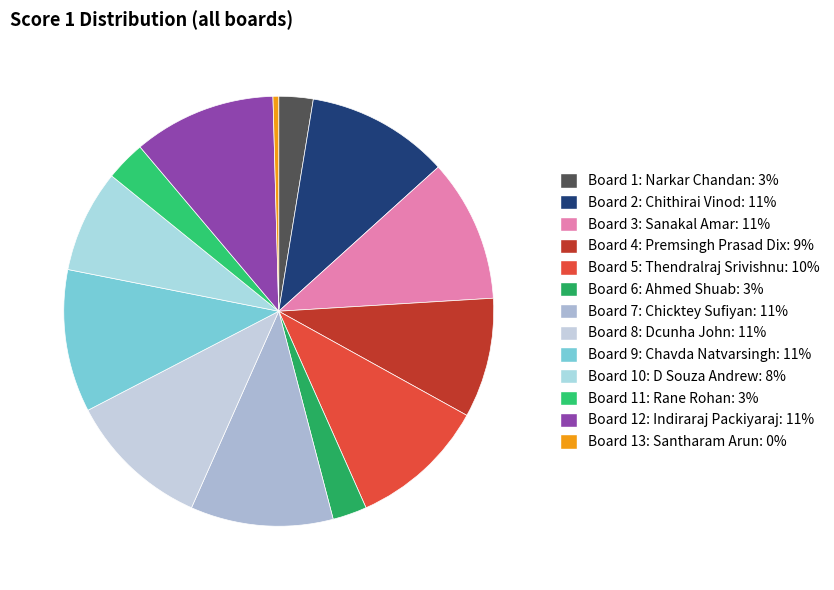

Is it true that Board 7: Chicktey Sufiyan is 11% of the pie?

True